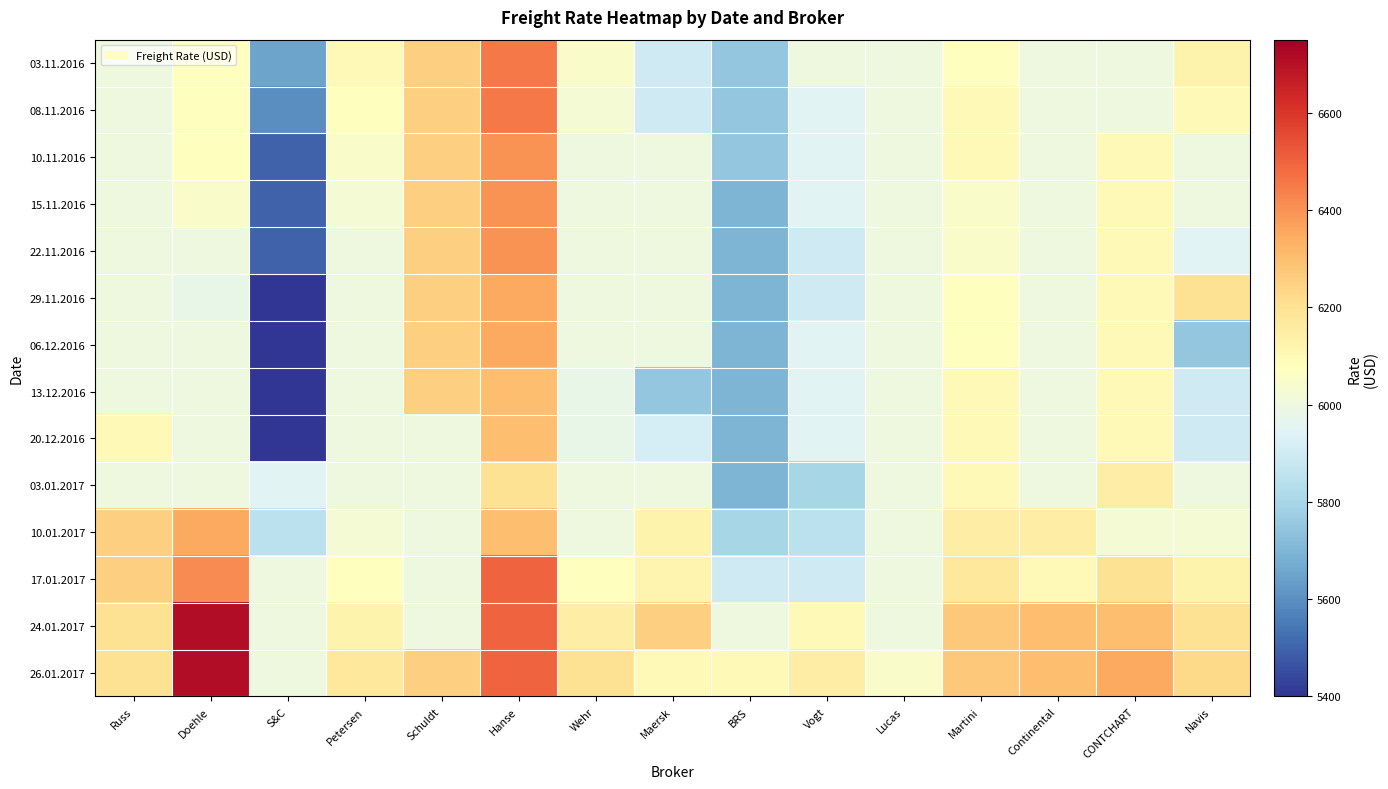

At how many categories does at least one series exceed 6343?

3